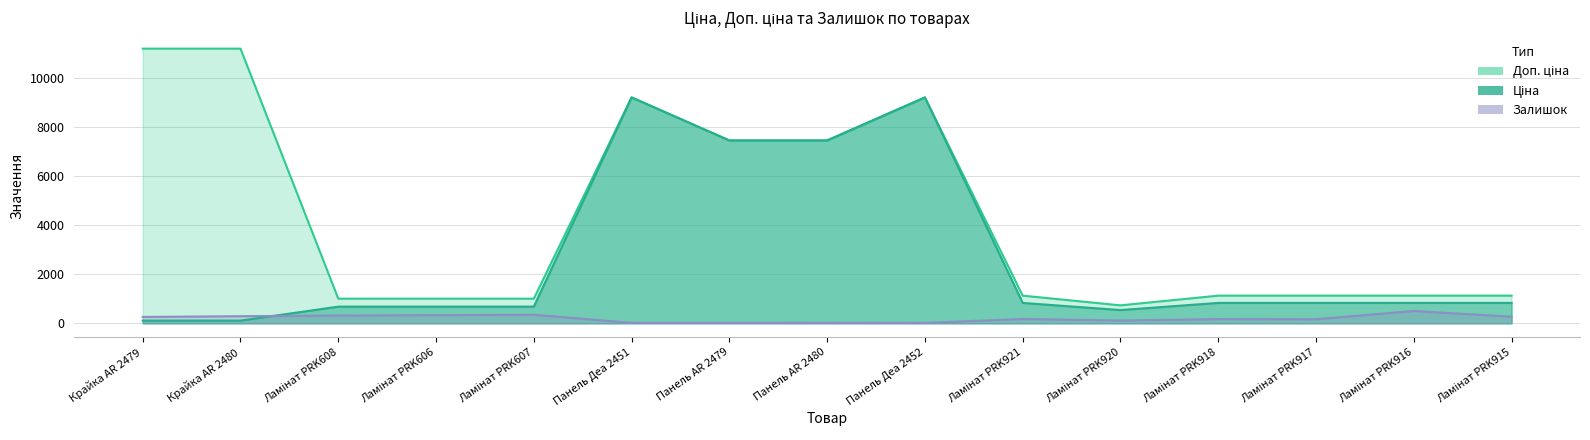

What is the greatest value displayed?

11182.0